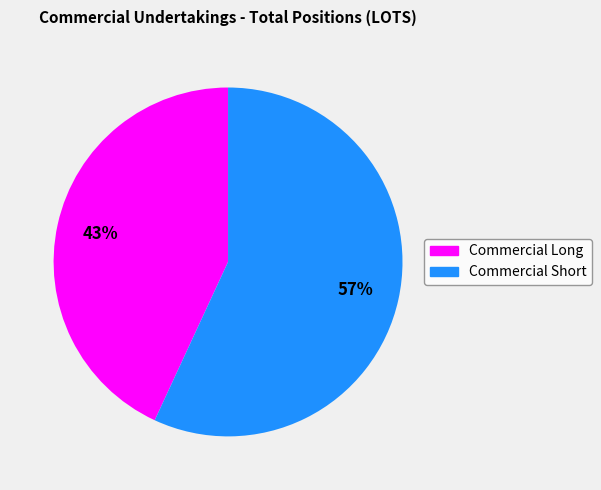

To the nearest percent, what is the average slice percentage?

50%